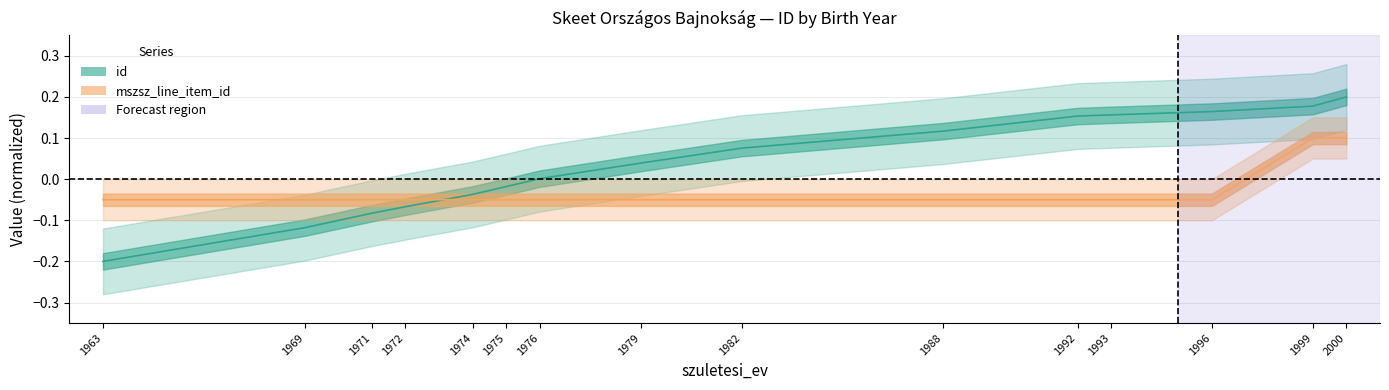

What are all the series names shown in the legend?

id, mszsz_line_item_id